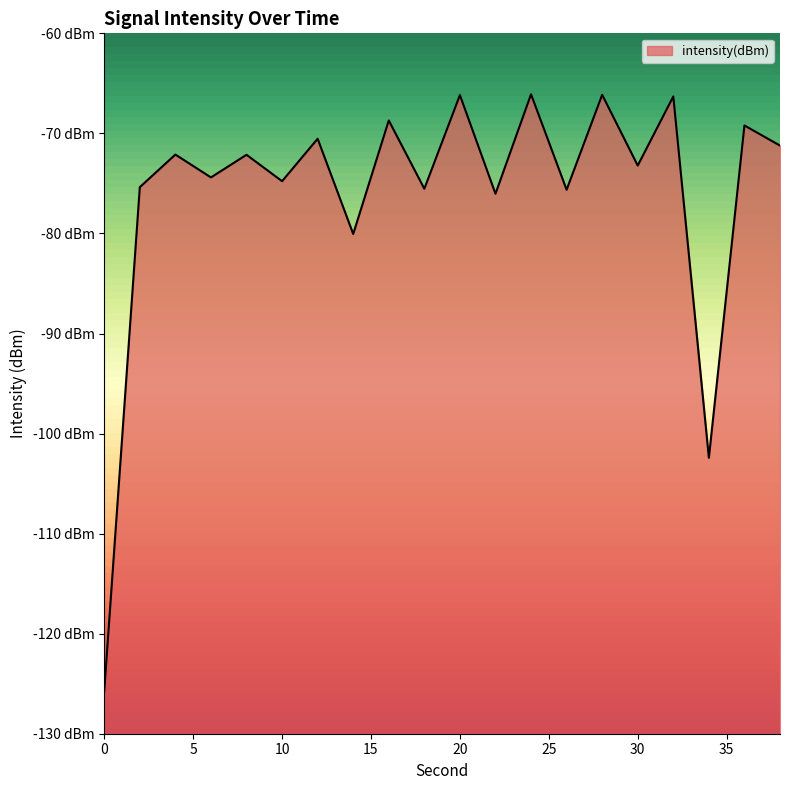

Between 34 and 6, which is larger?

6